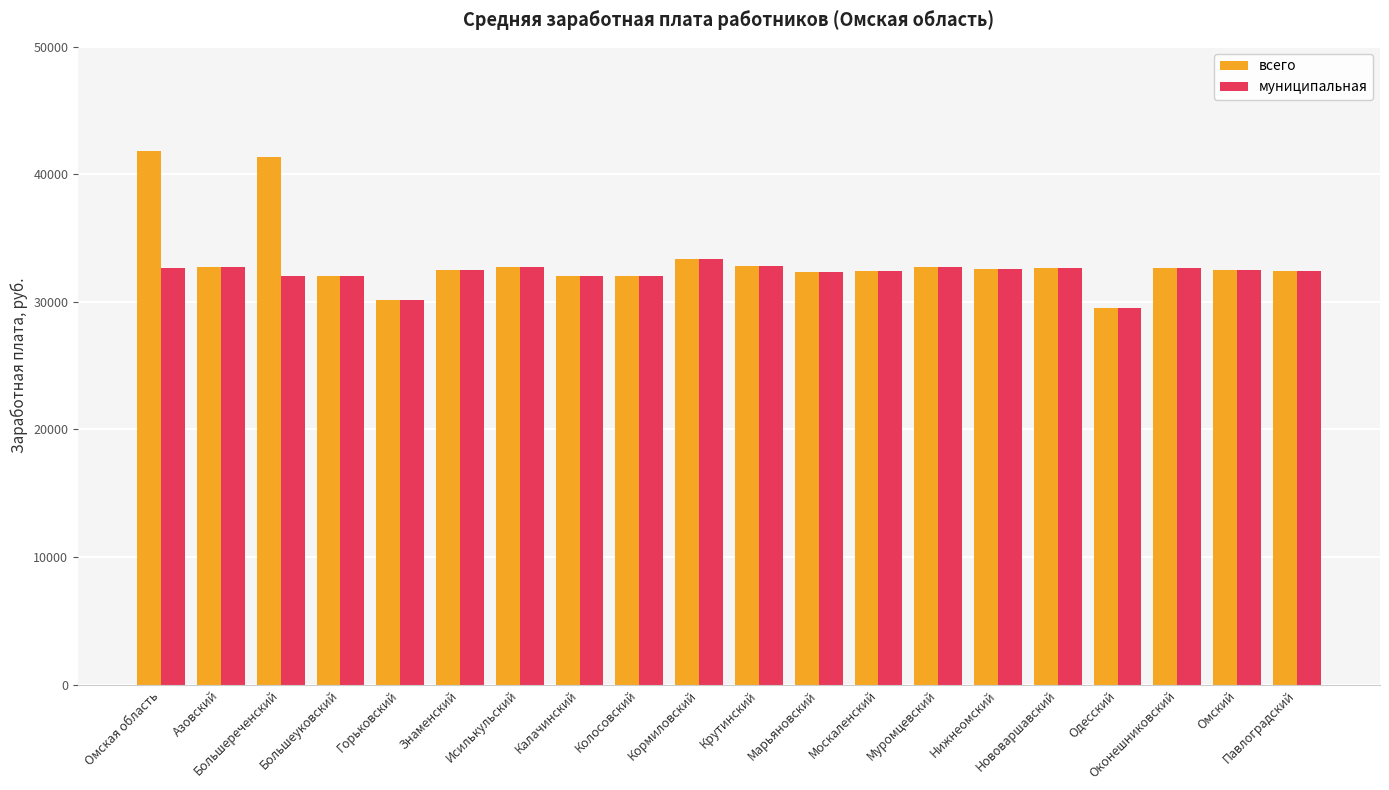

How many data points does each series have?

20